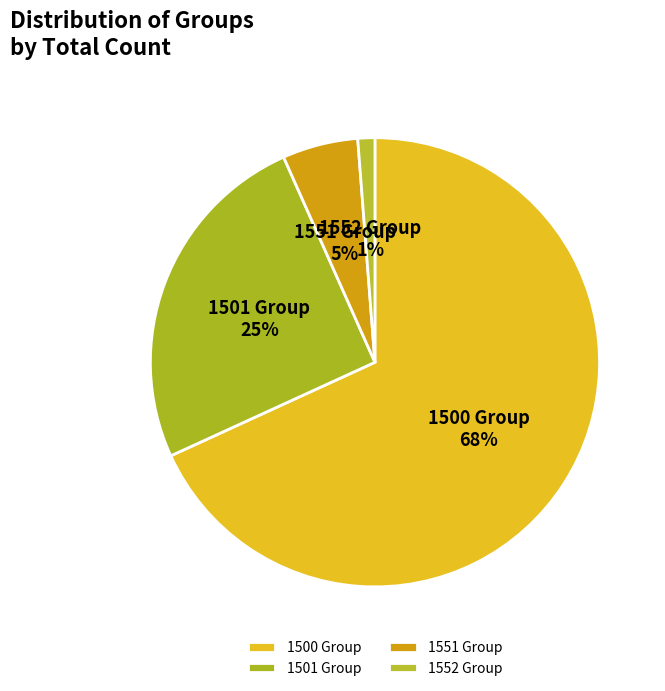

The 1552 Group slice represents 1% of the pie. True or false?

True